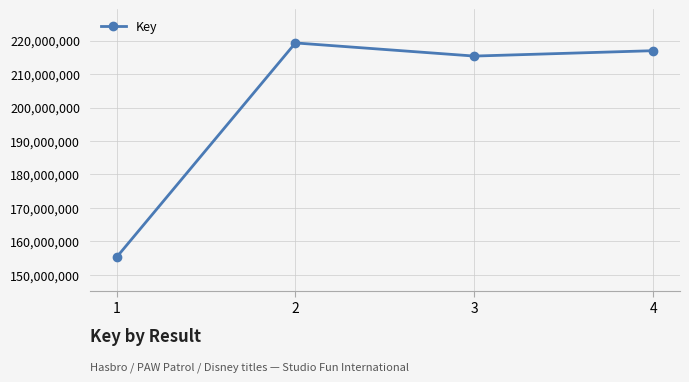

True or false: there are more than 1 points higher than both neighbors.

False